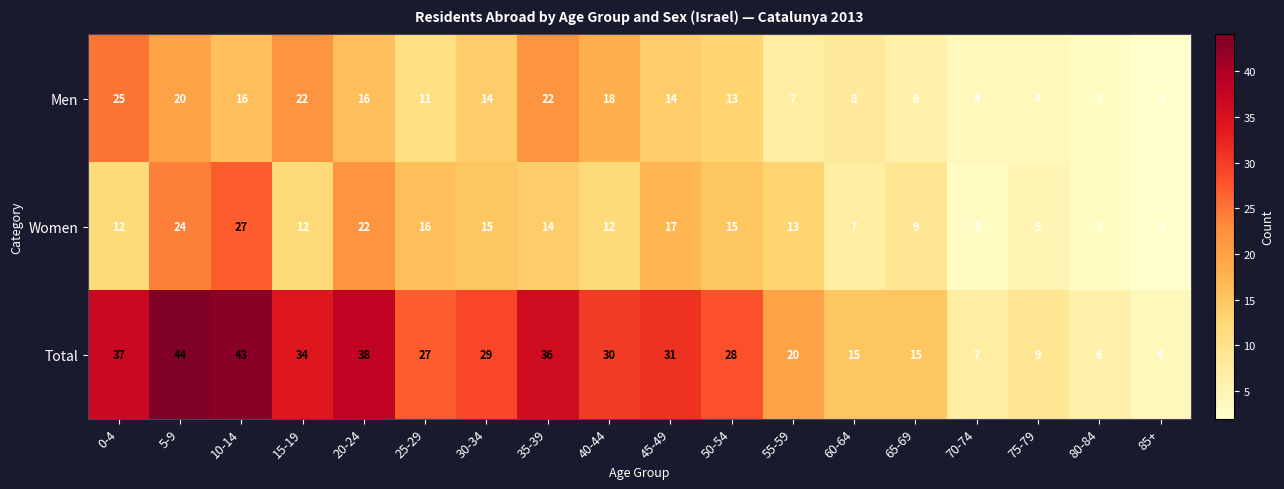

True or false: Men has a value of 30 at 35-39.

False